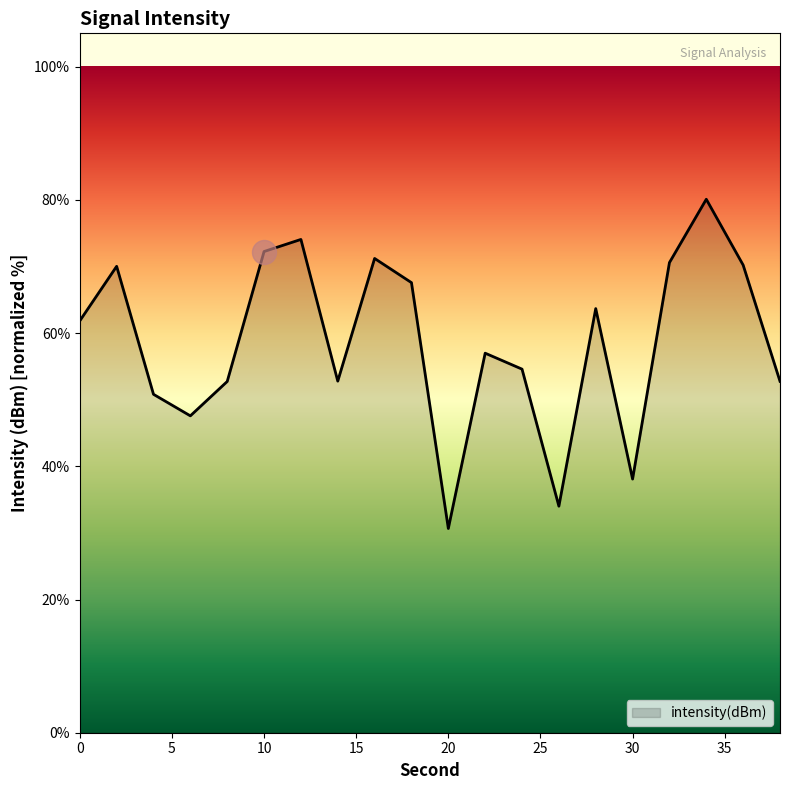

What is the smallest value displayed?

30.7